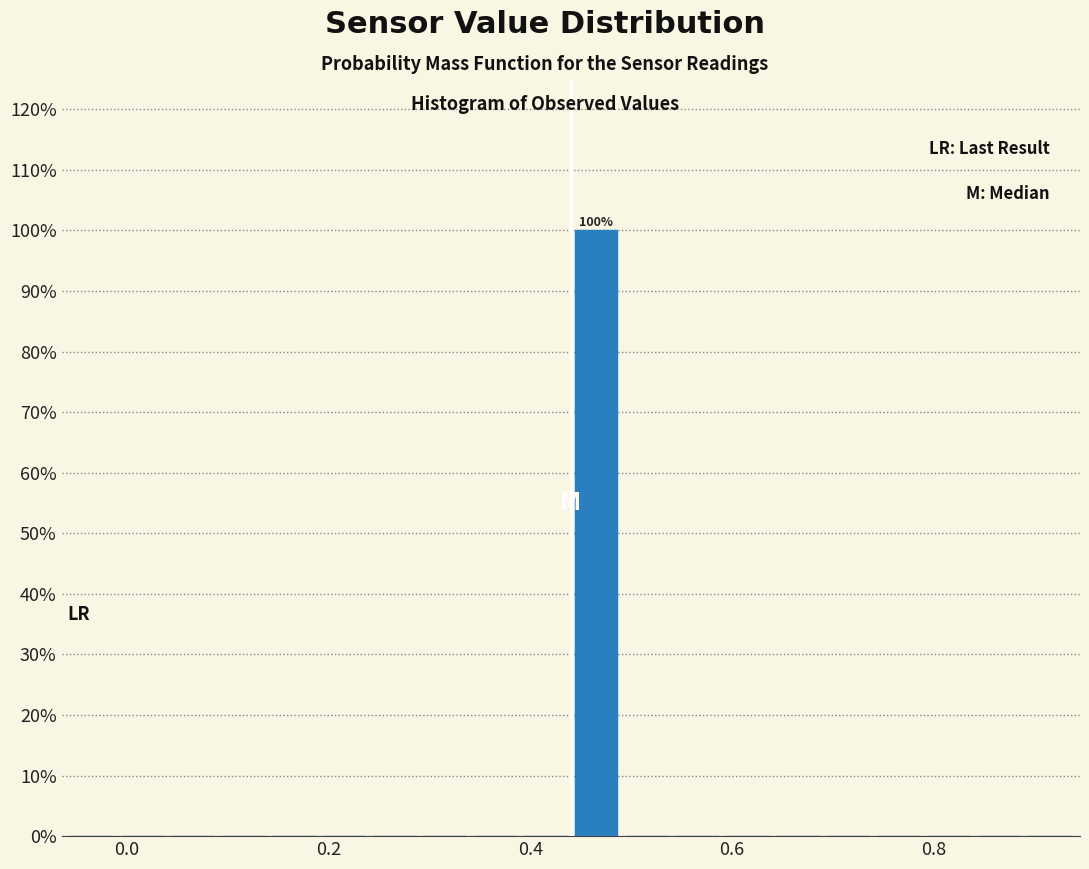

Read against the x-axis, roughly where is the centre of the tallest bar?

0.46